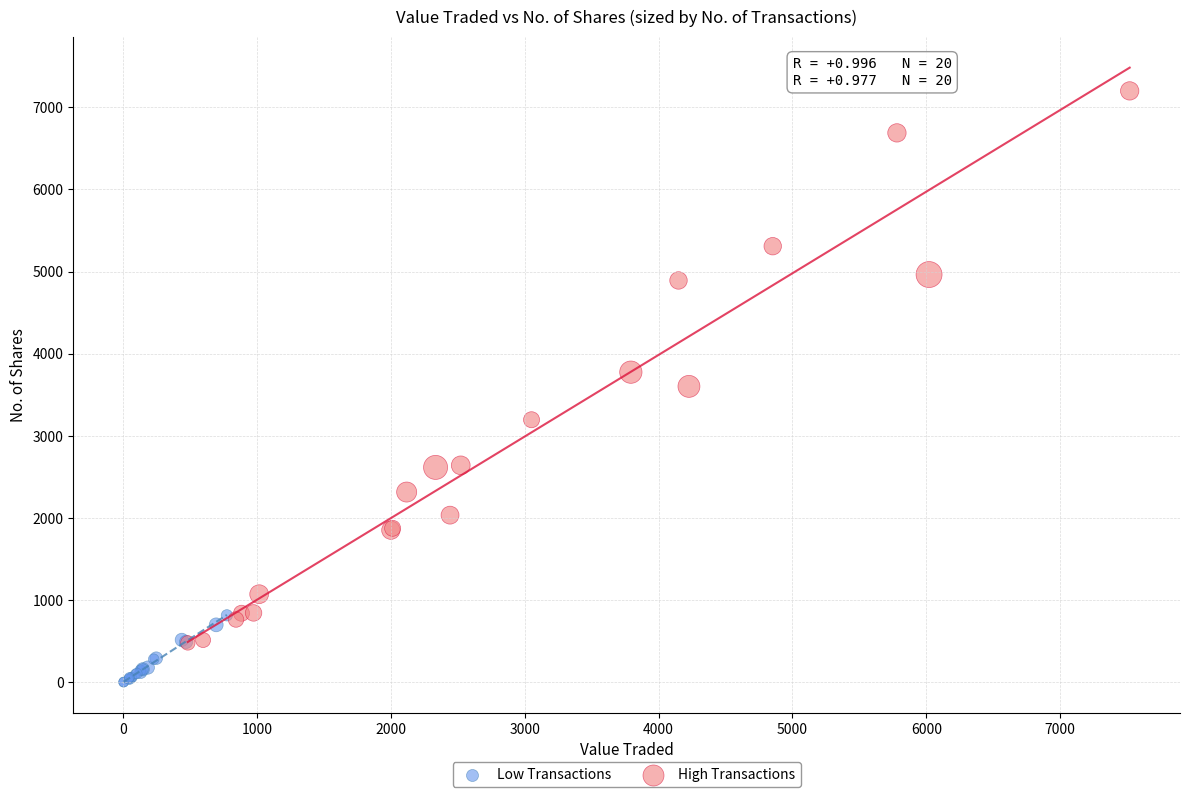

Which series has the largest Y range (max minus min)?

High Transactions